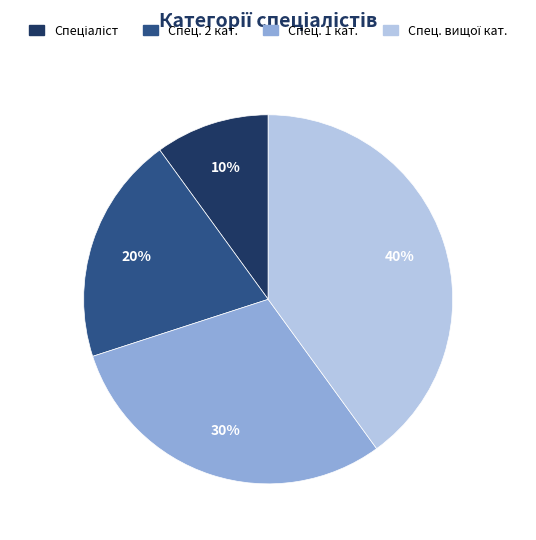

Is there any slice that represents more than half of the pie?

No